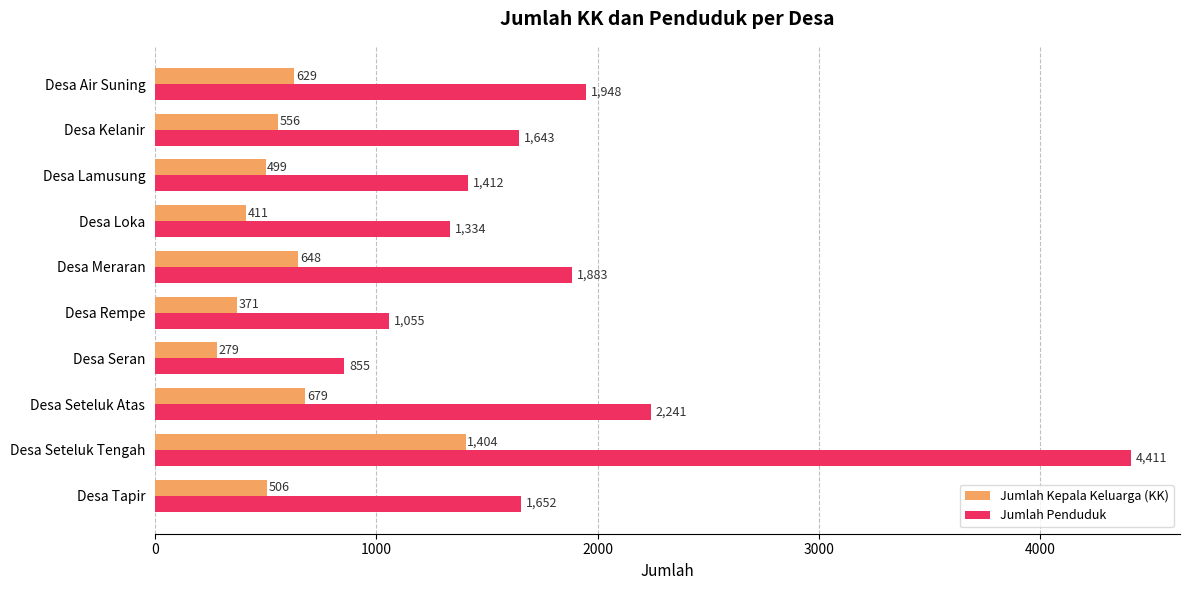

Which series has the largest range (max minus min)?

Jumlah Penduduk